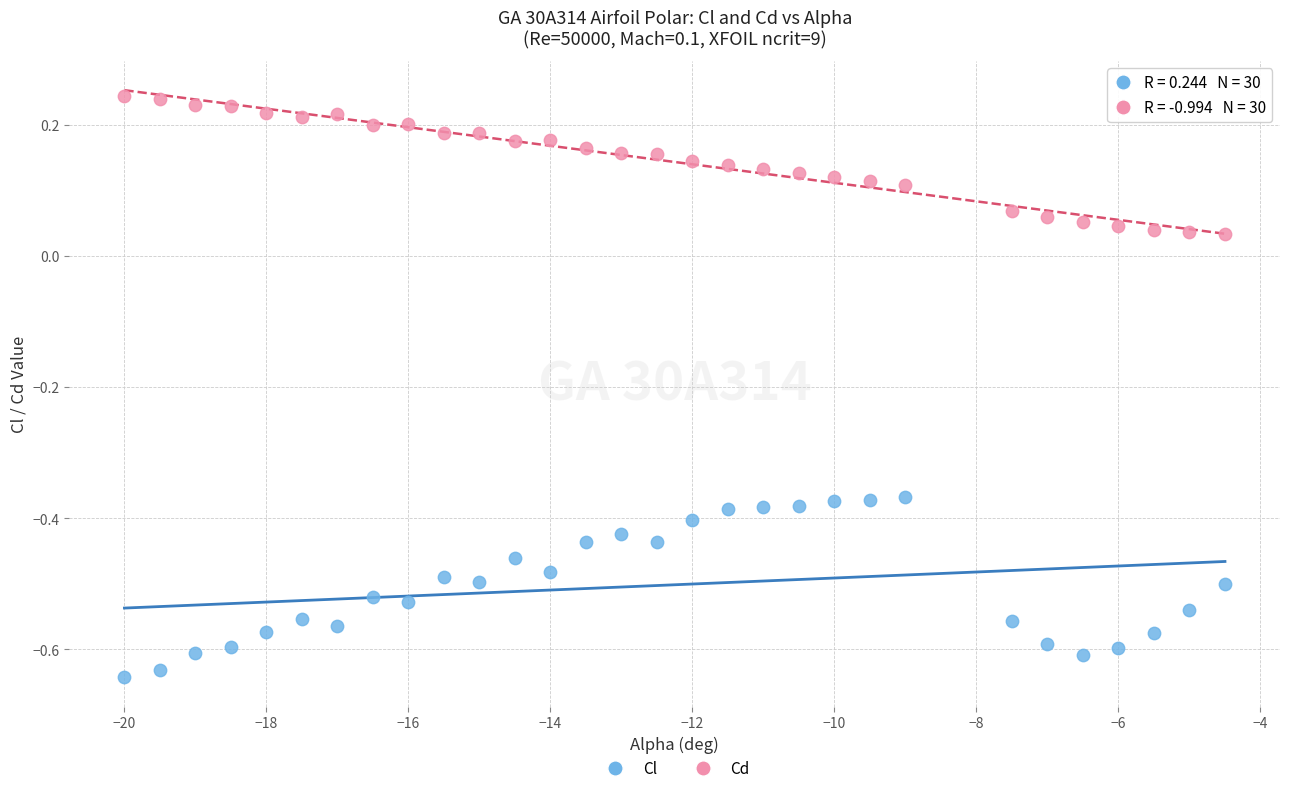

Which series reaches the maximum Y coordinate?

Cd